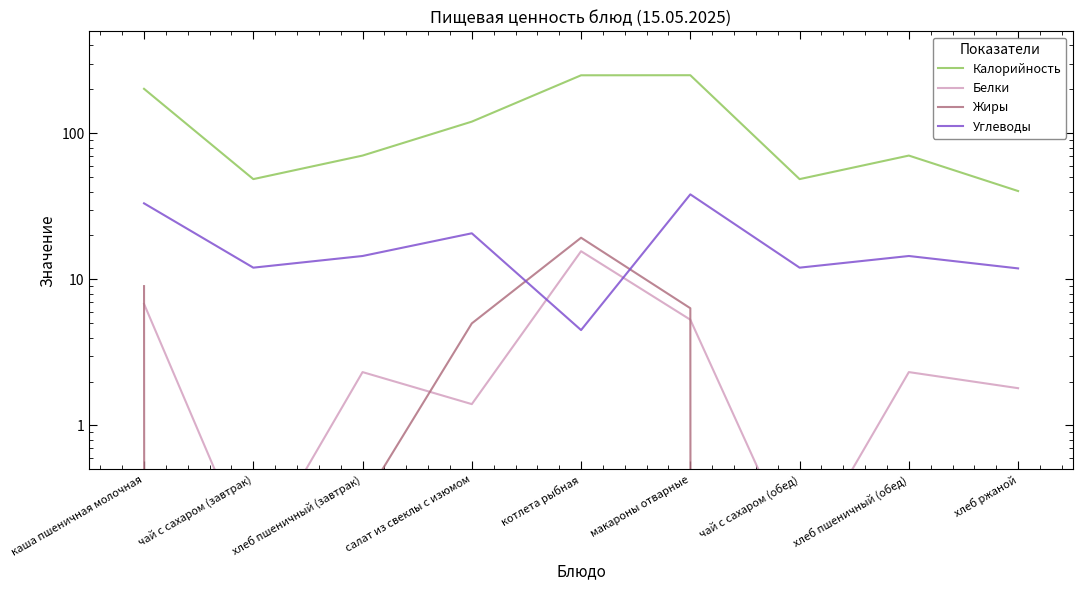

At which category is the sum across all series the highest?

макароны отварные